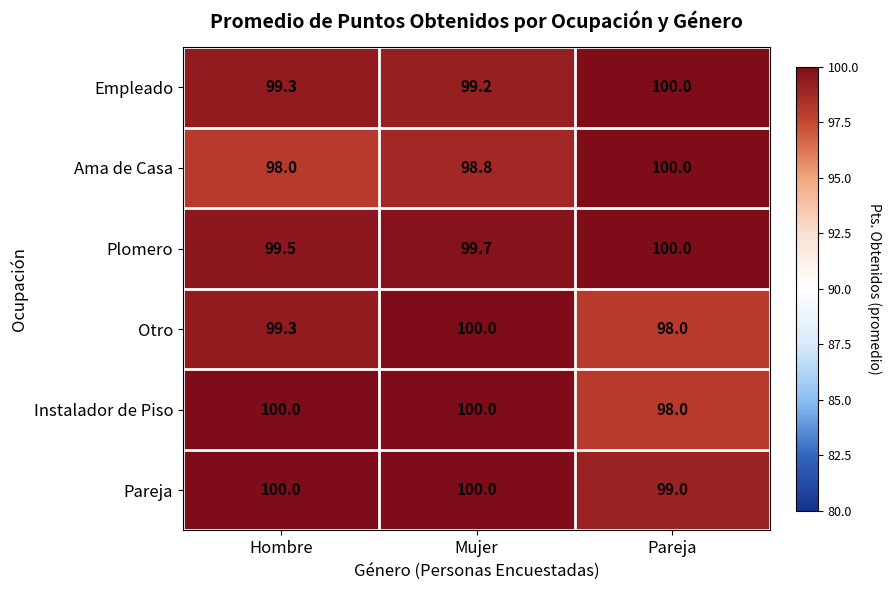

What is the difference between the highest and lowest values at Pareja?

2.0